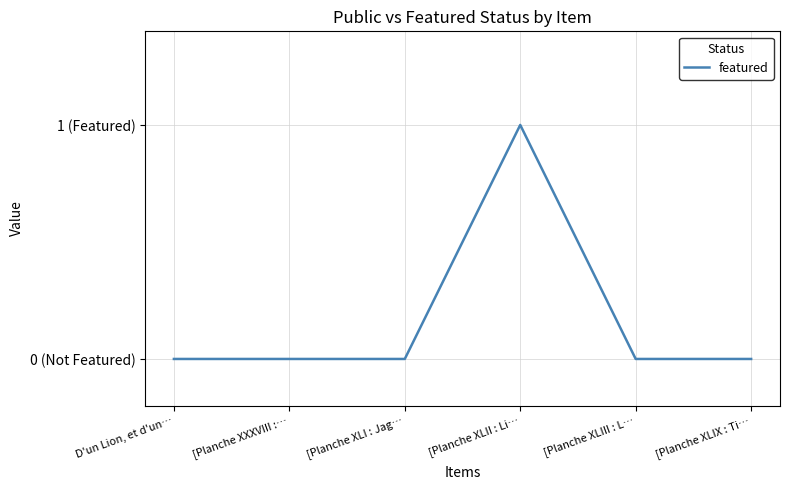

Does the chart display data point markers on the line(s)?

No